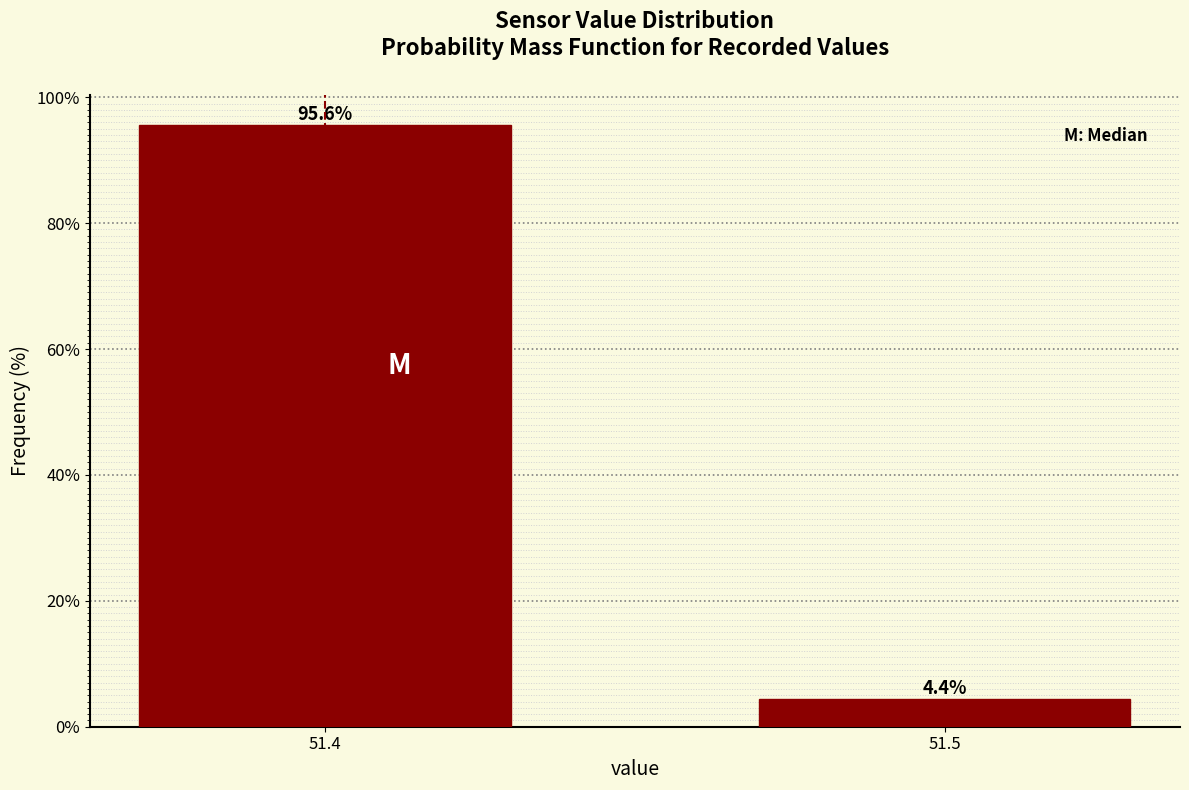

Reading left to right, extract all data points from this chart.

51.4=95.6	51.5=4.4